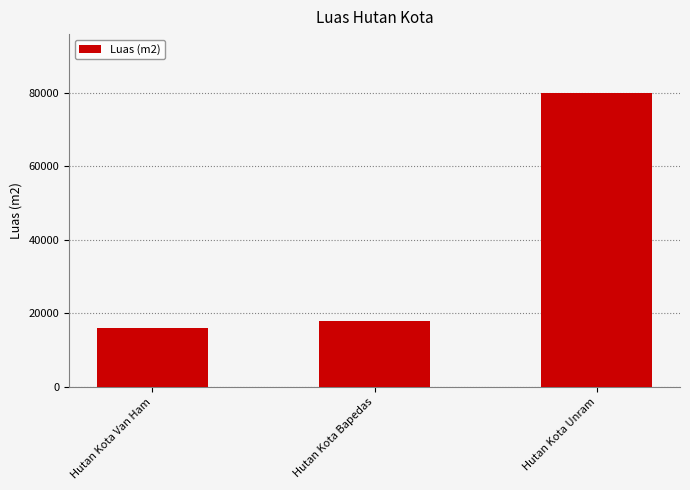

Which category has the lowest value across all series?

Hutan Kota Van Ham